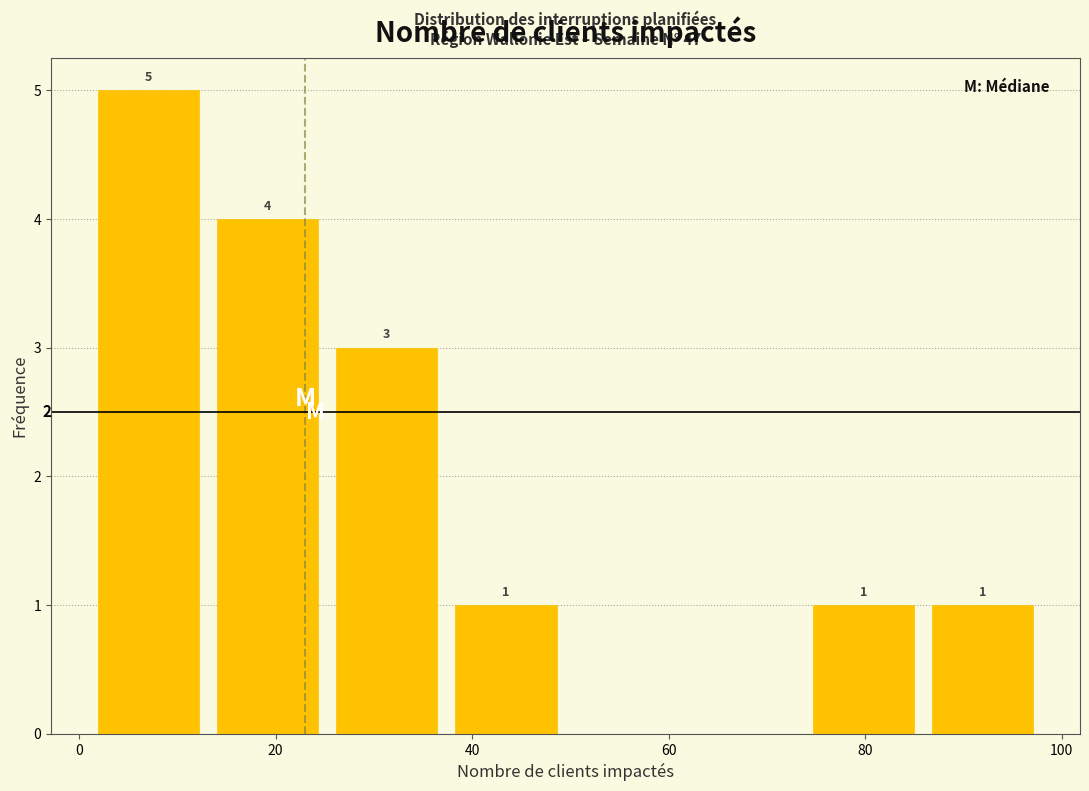

Over which range of the x-axis is the bar tallest?

2 to 14